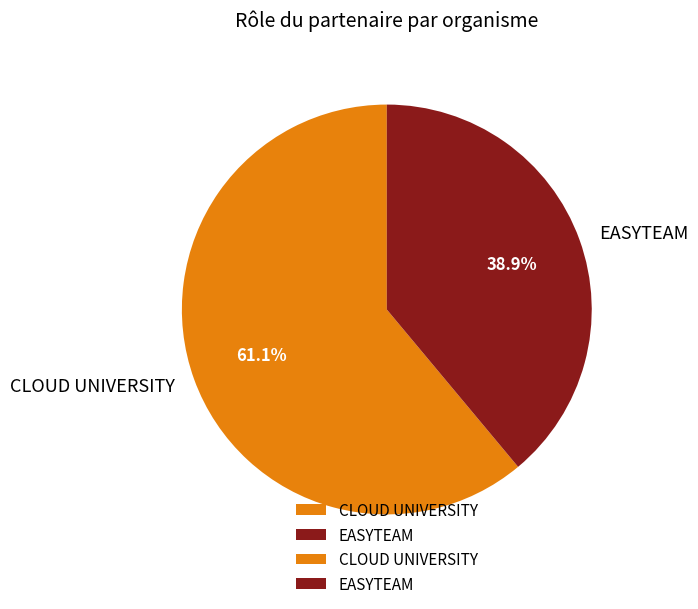

Count the number of slices in the pie.

2